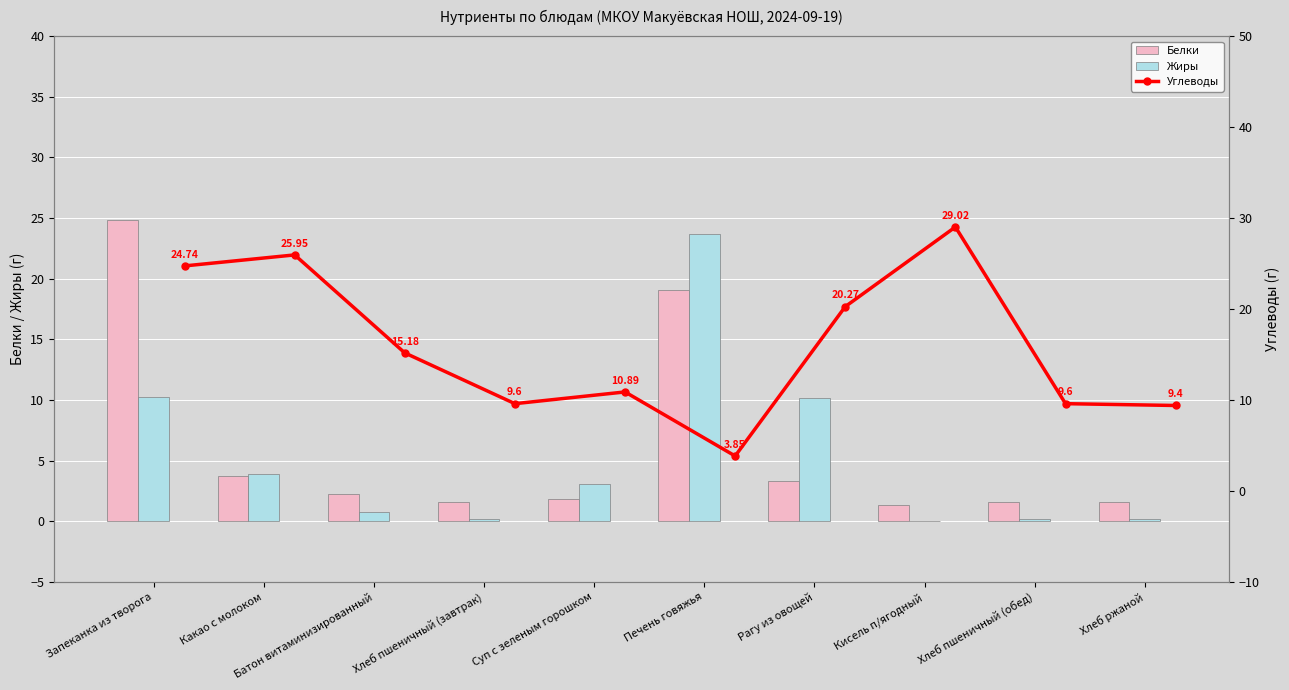

What are all the series names shown in the legend?

Белки, Жиры, Углеводы